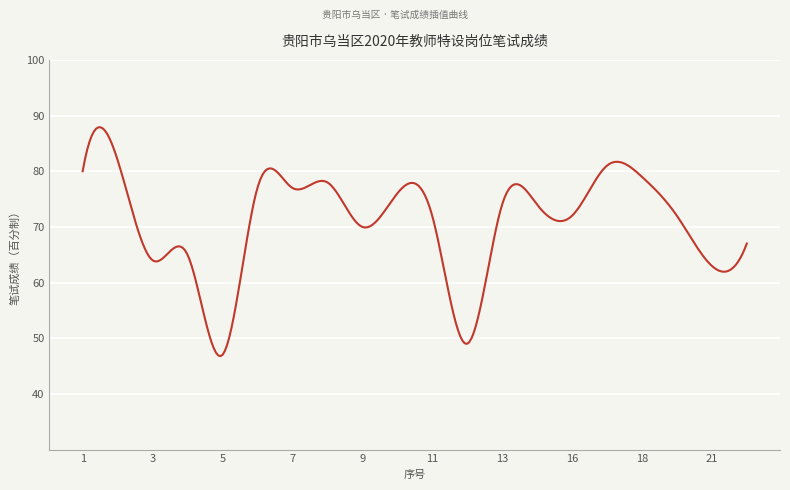

Count the number of categories in the chart.

300